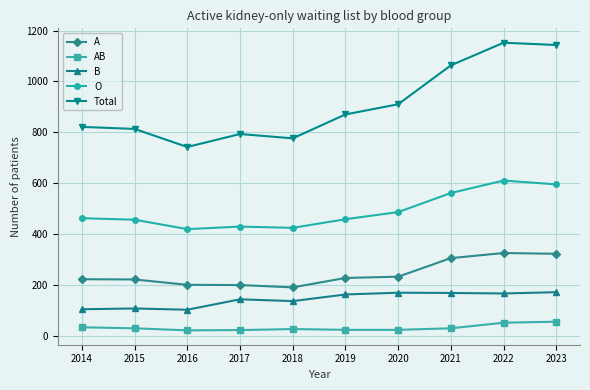

What is the total value across all series at 2014?

1642